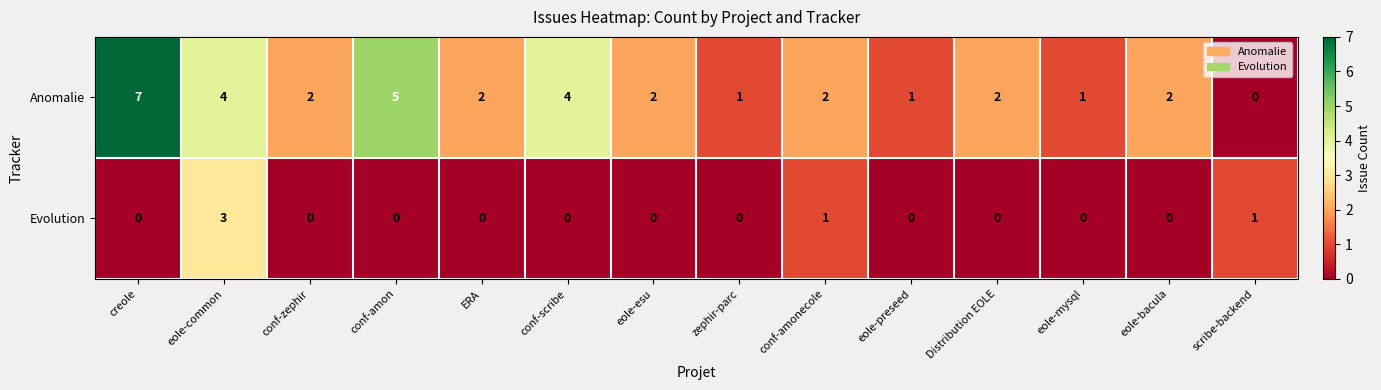

What is the spread (max minus min) of values at conf-amonecole?

1